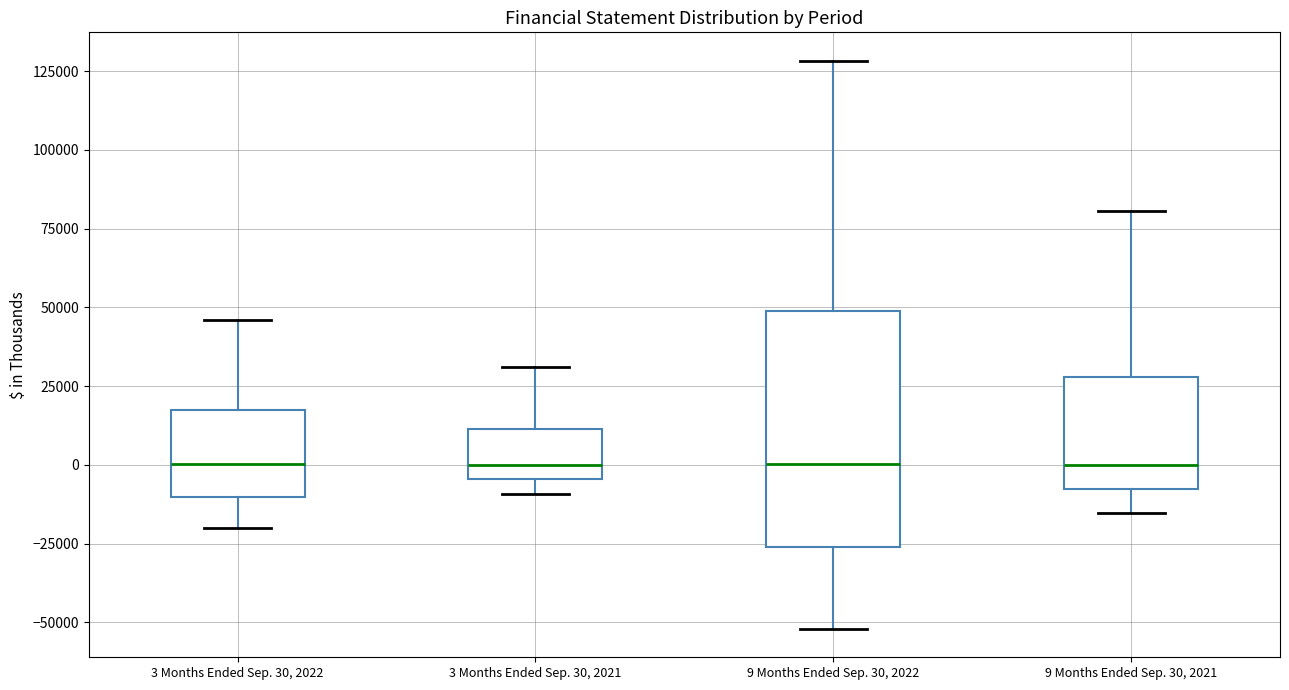

Which box is the tallest, from its lower edge to its upper edge?

9 Months Ended Sep. 30, 2022